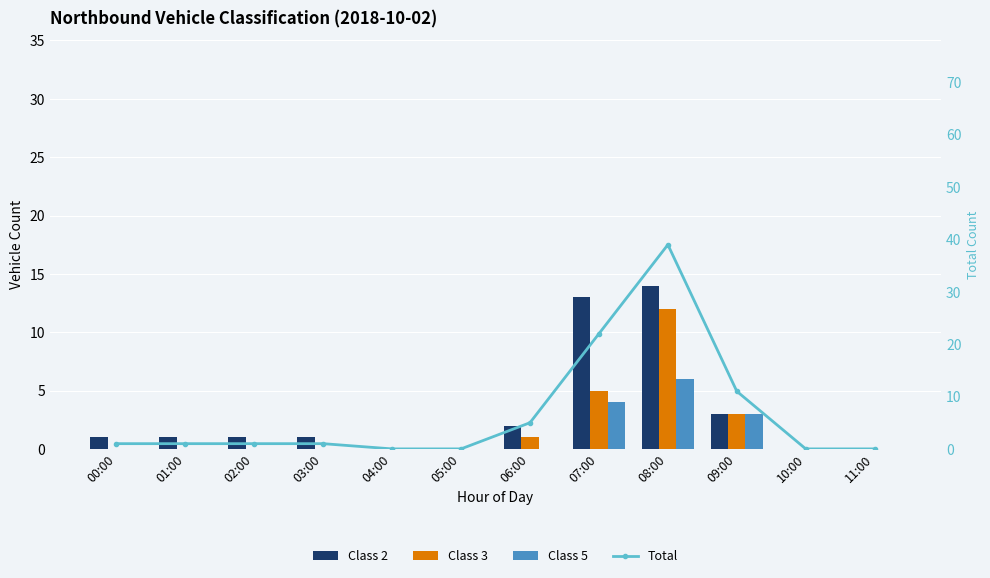

Does the chart contain any negative values?

No